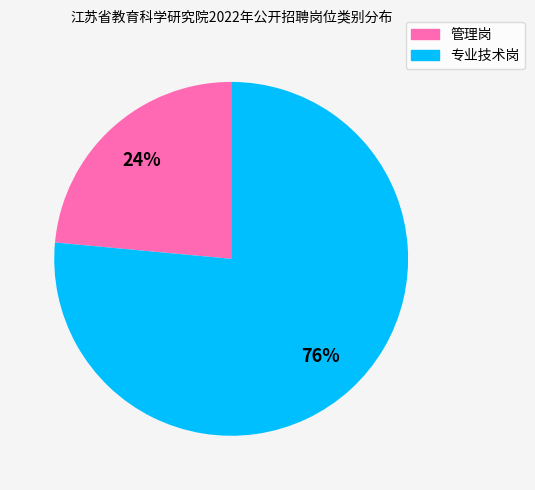

Which has a higher value, 管理岗 or 专业技术岗?

专业技术岗